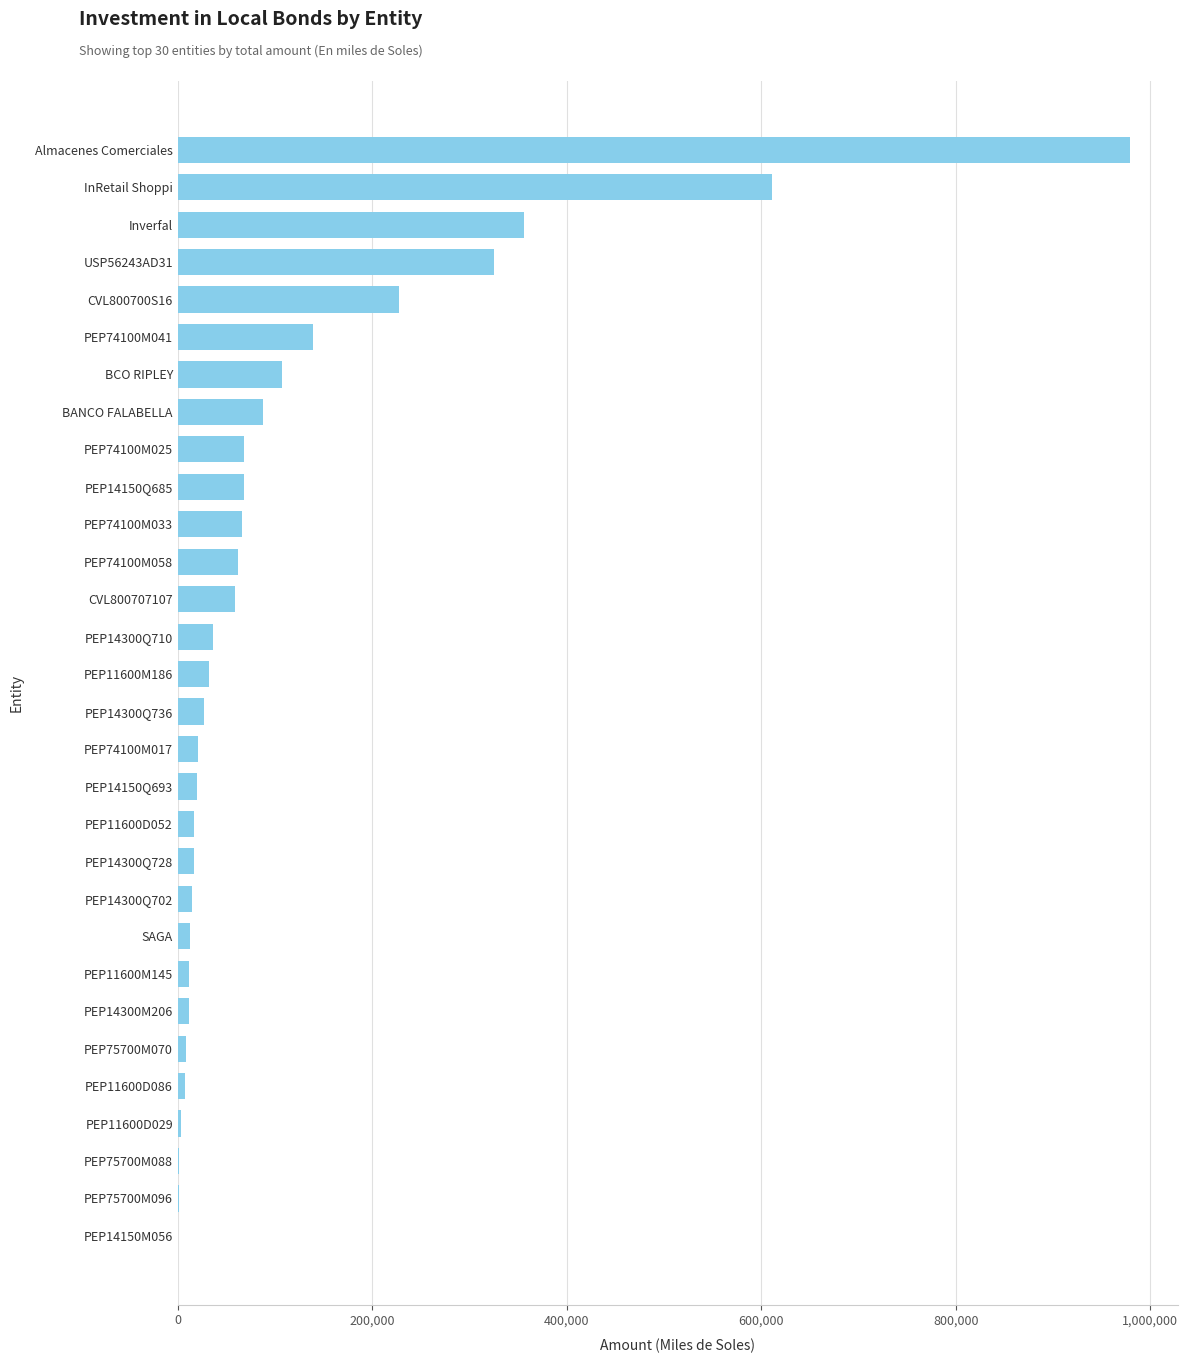

Count the number of values greater than 32120.

15